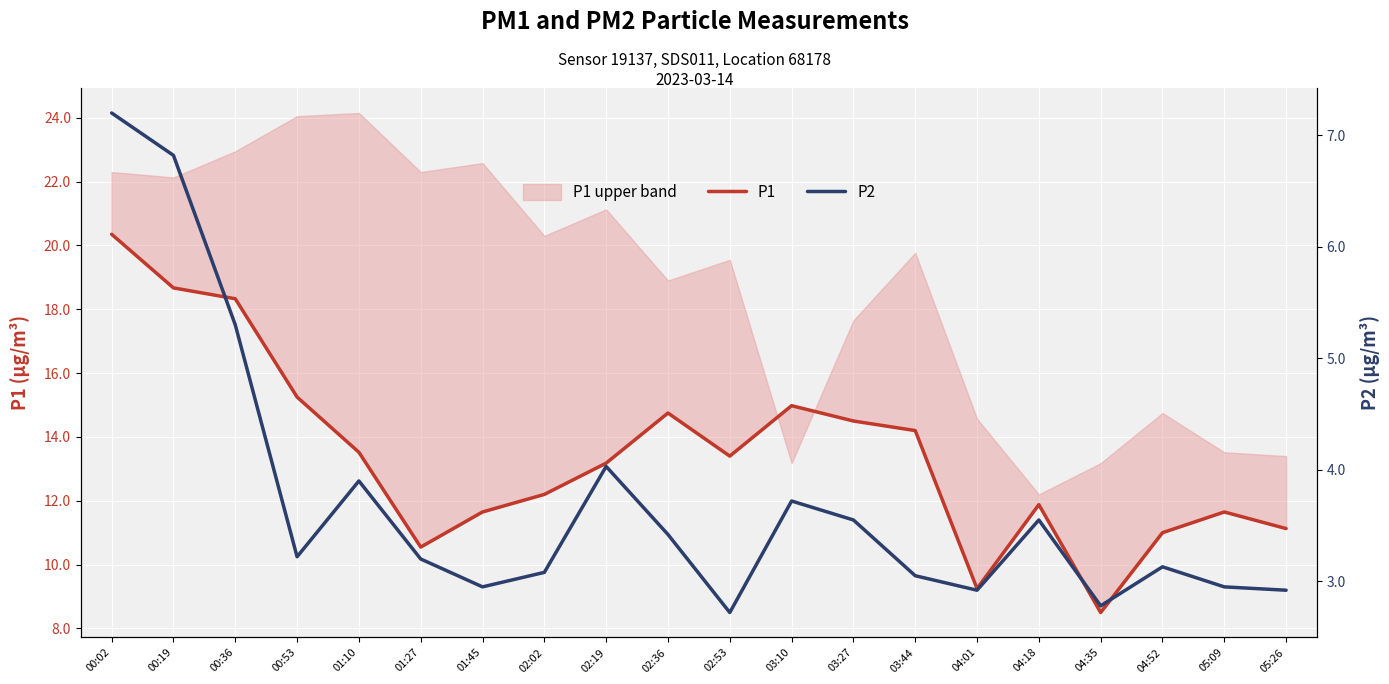

What is the difference between the second highest and minimum values in the P2 series?

4.1